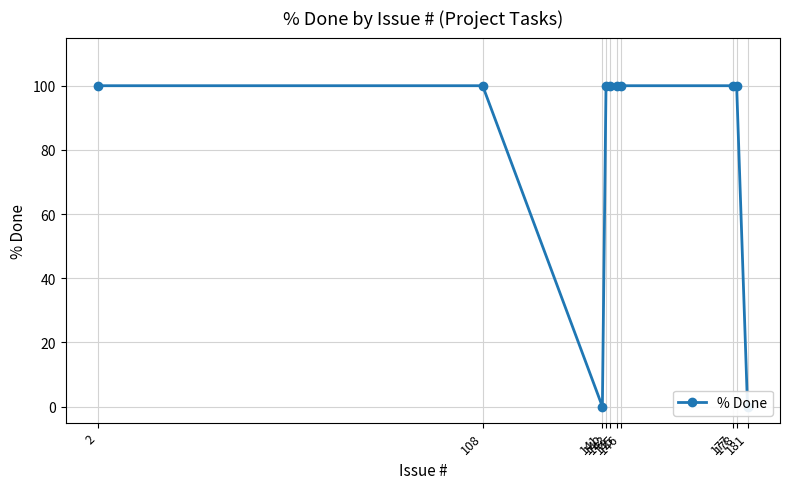

What is the value of the 5th point from the left?

100